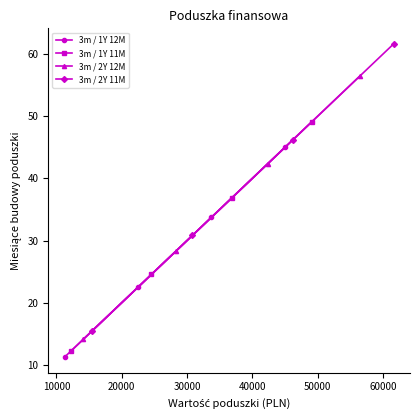

What is the highest value of the 3m / 1Y 11M series?

49.1